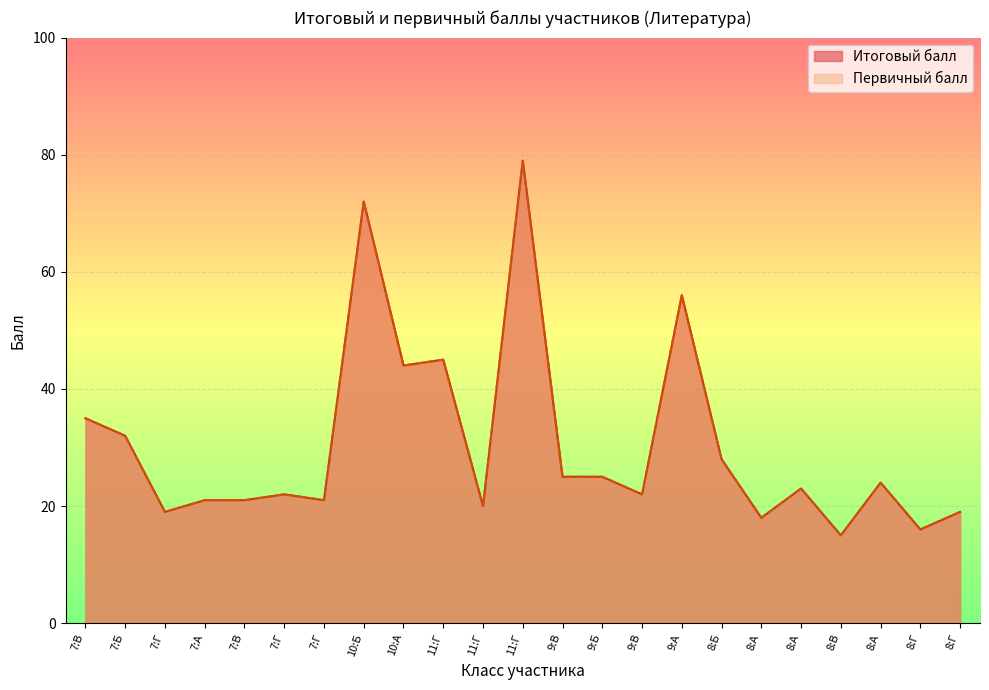

True or false: Итоговый балл and Первичный балл intersect in this chart.

False